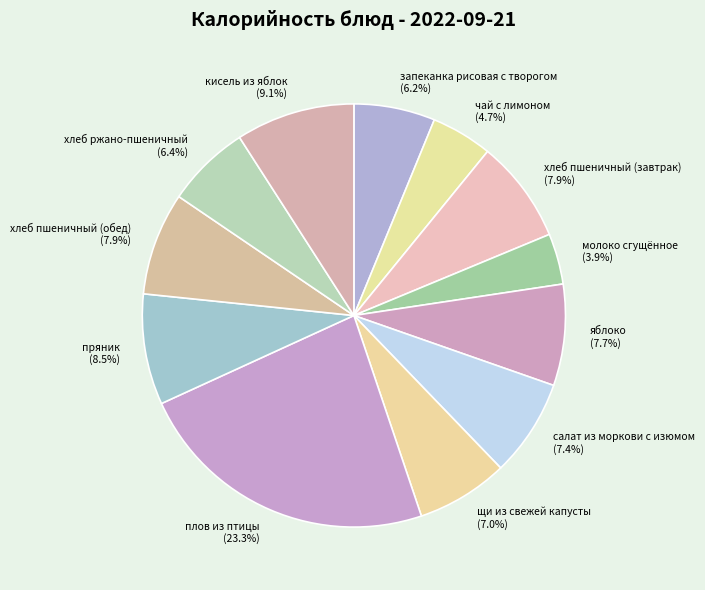

To the nearest percent, what percentage of the pie is яблоко?

8%